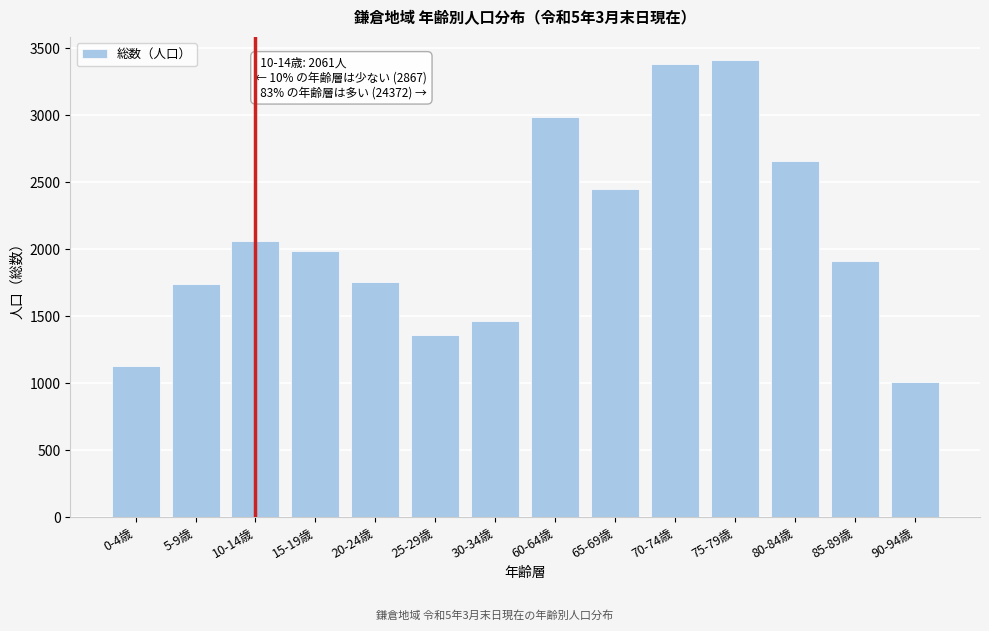

At which label is the value closest to 2209?

10-14歳